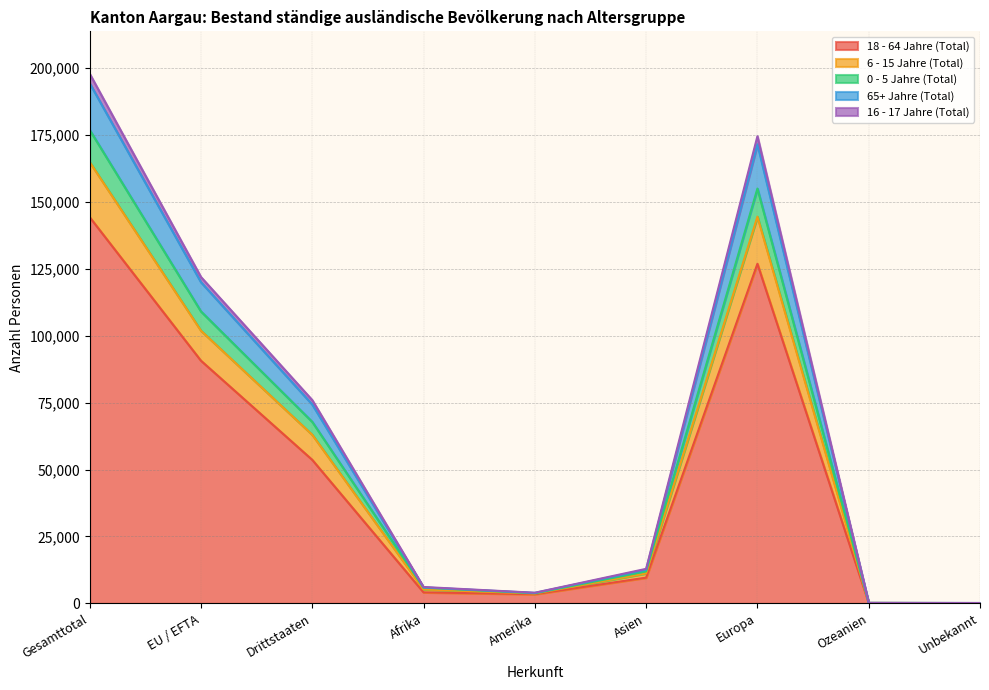

True or false: 65+ Jahre (Total) has more than 1 points higher than both neighbors.

False